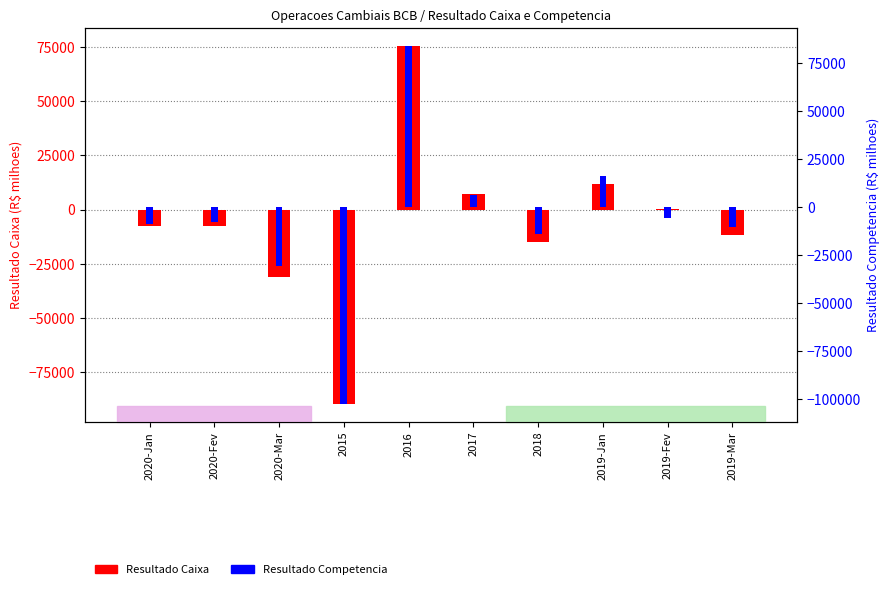

How many values in Resultado Competencia are below zero?

7